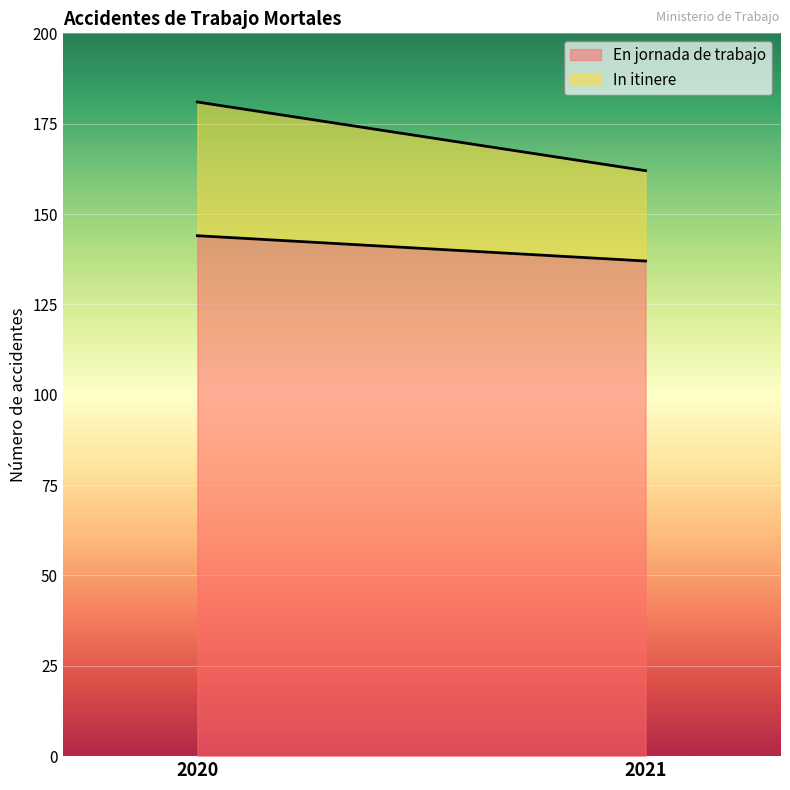

What is the total value across all series at 2020?

181.0